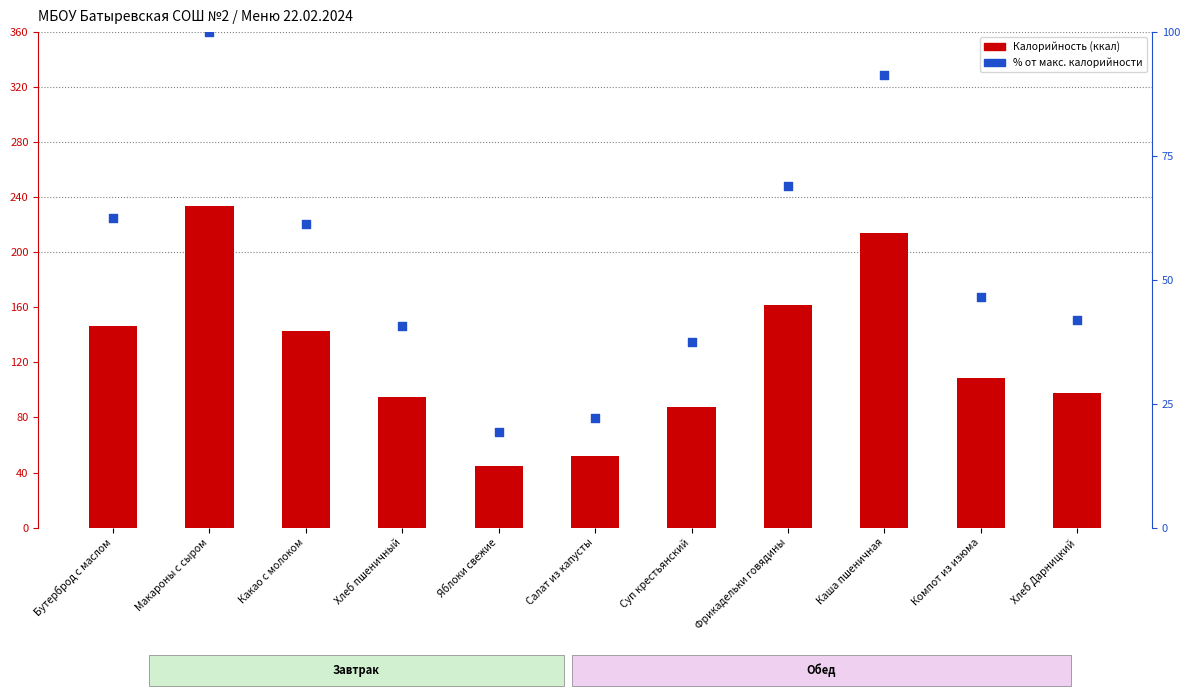

At how many categories does at least one series exceed 189?

2